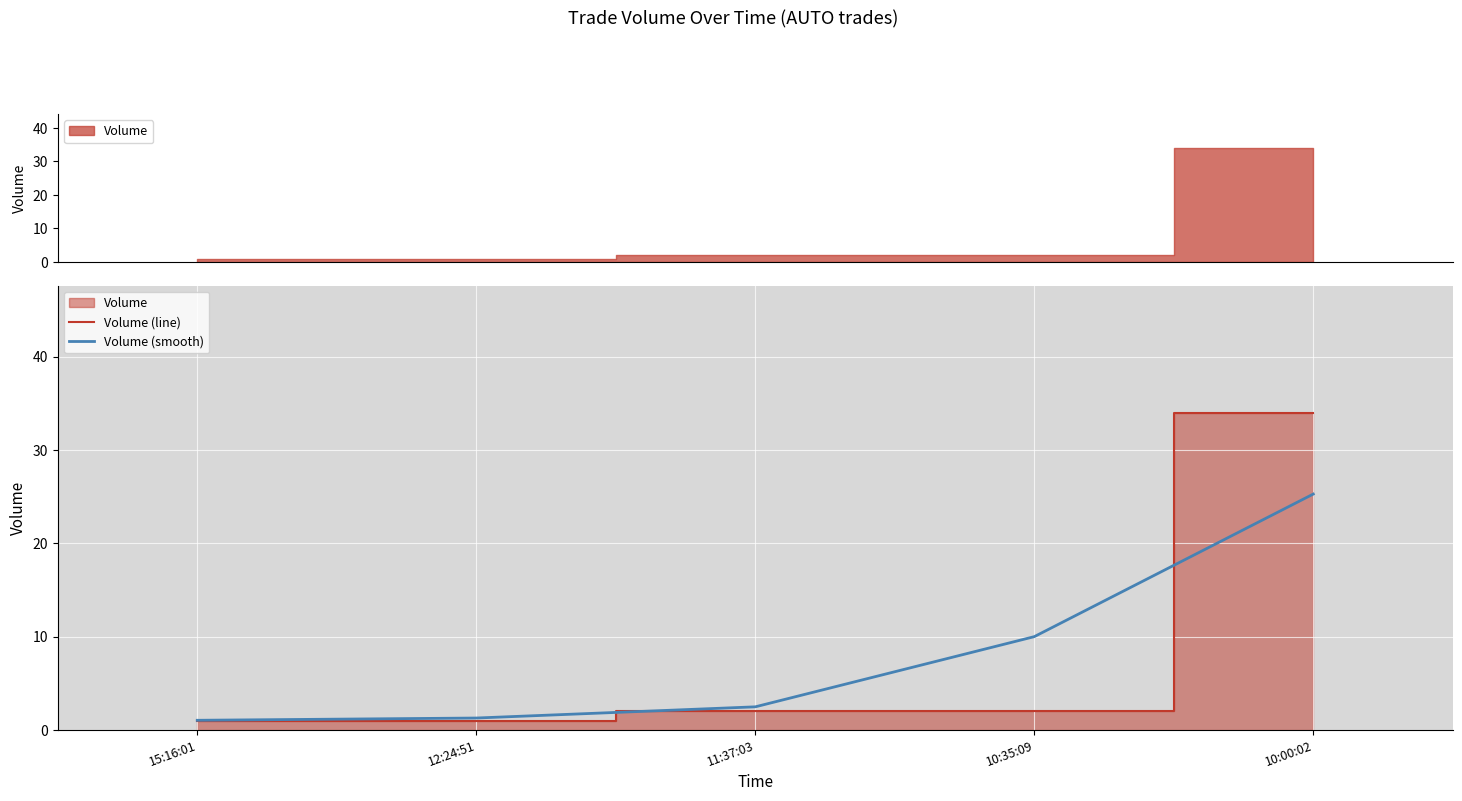

How many lines are shown in the chart?

2